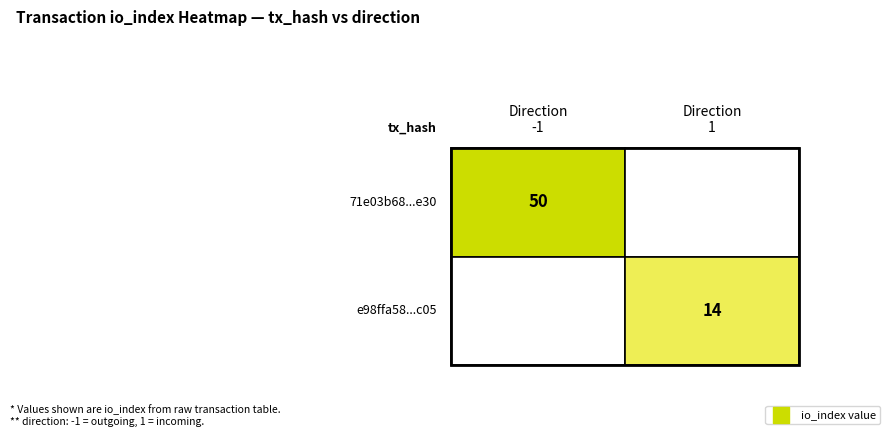

Reading left to right, what are all the values shown in this chart?

71e03b68fb3fac12350a0f9bdad44d61c868e30: direction=-1	io_index=50
e98ffa589e6736b8099e30873ebfa9f7cbfd05c: direction=1	io_index=14